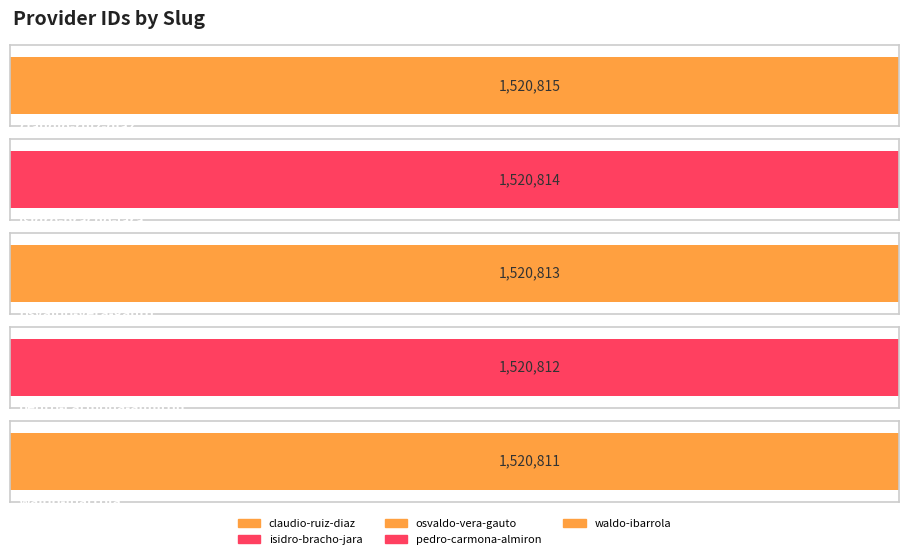

How many bars are there in total?

5